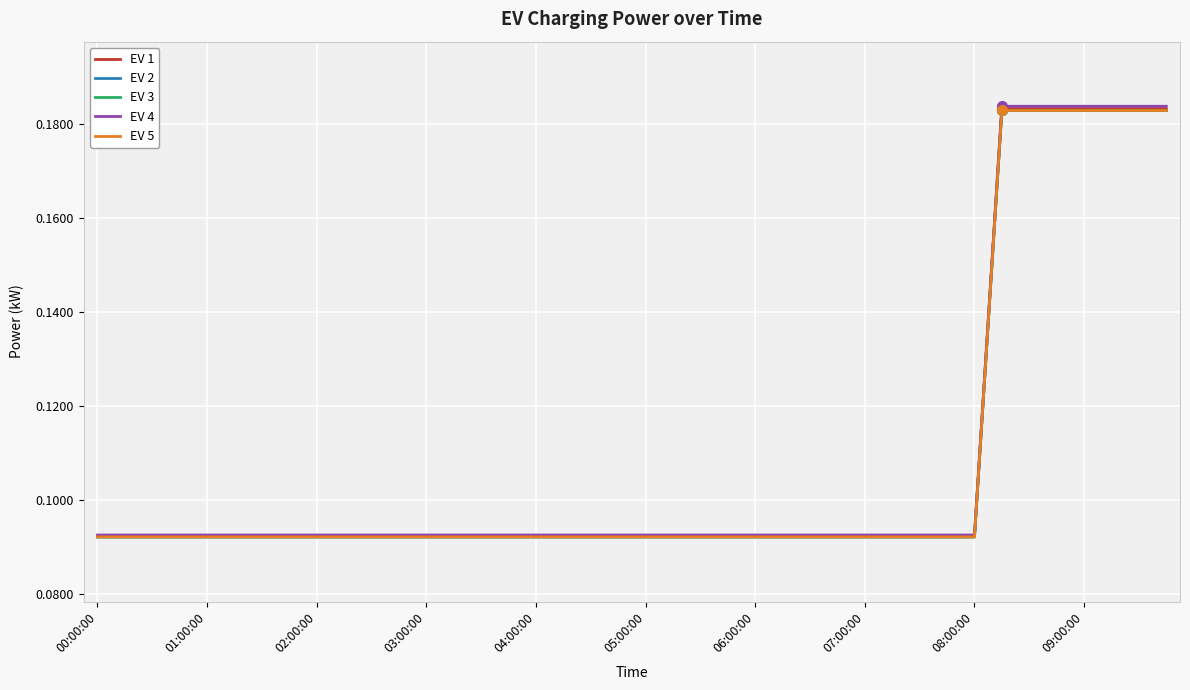

What is the average value of the EV 1 series?

0.1